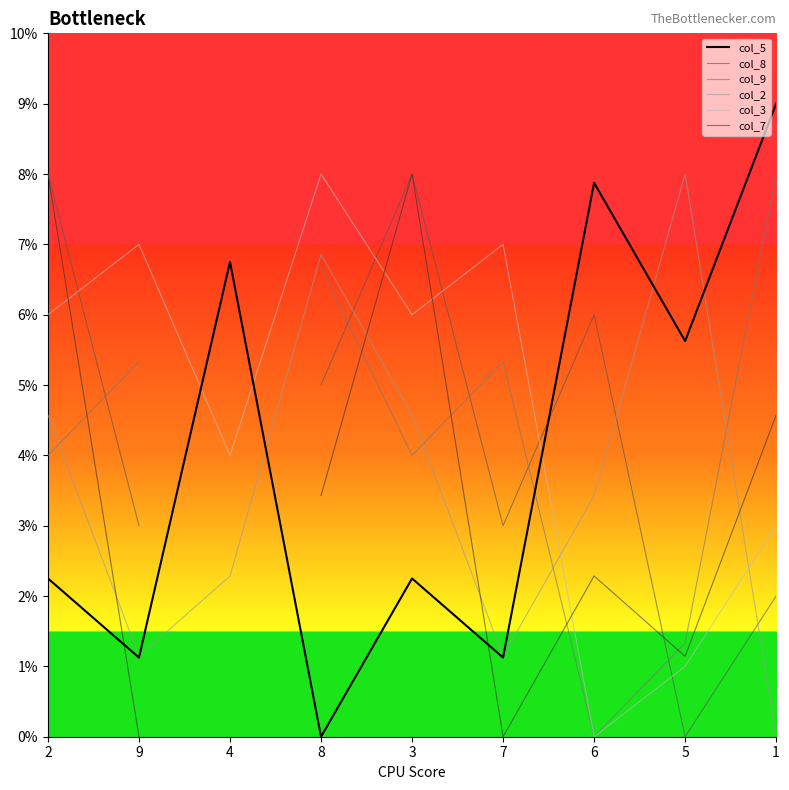

The value of col_9 at 9 is 5.3. True or false?

True